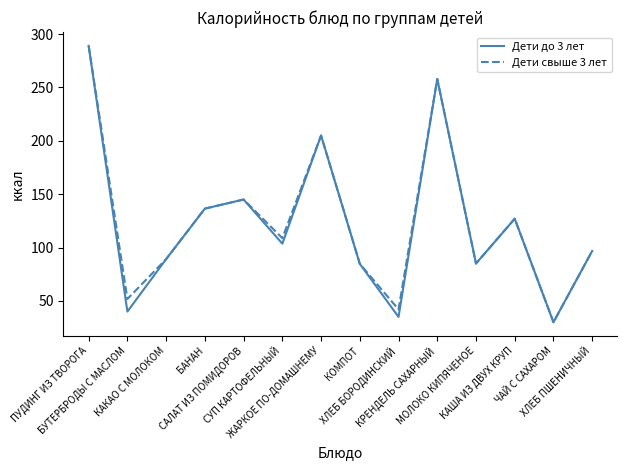

What position from the right is ХЛЕБ ПШЕНИЧНЫЙ?

1